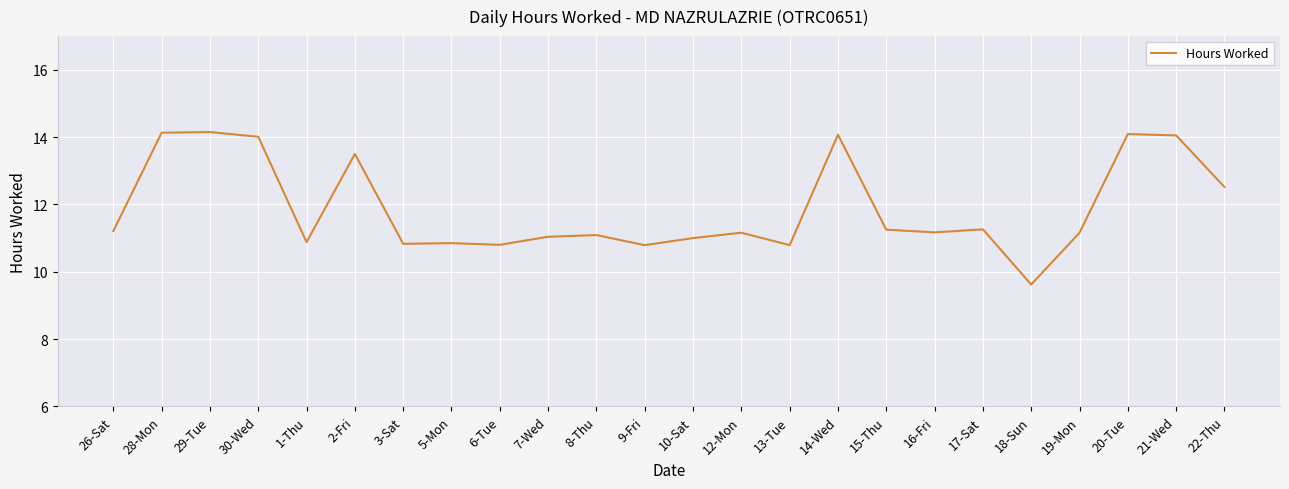

Between 20-Tue and 22-Thu, which is larger?

20-Tue